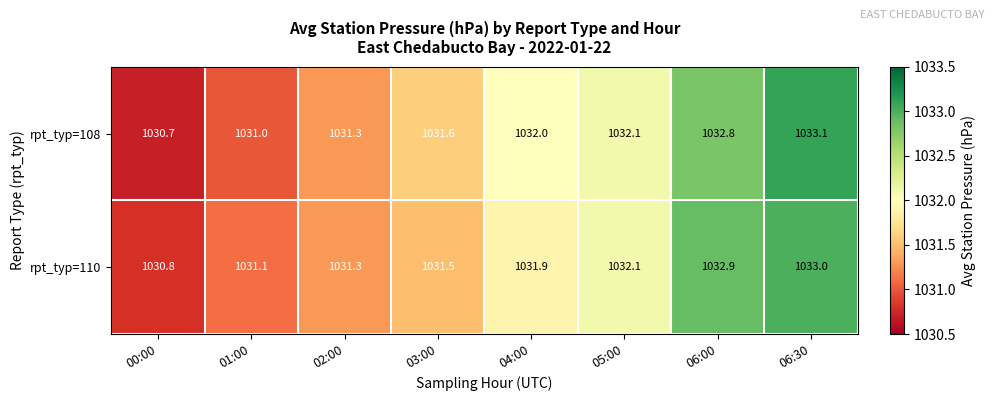

The value of rpt_typ=108 at 03:00 is 1031.6. True or false?

True